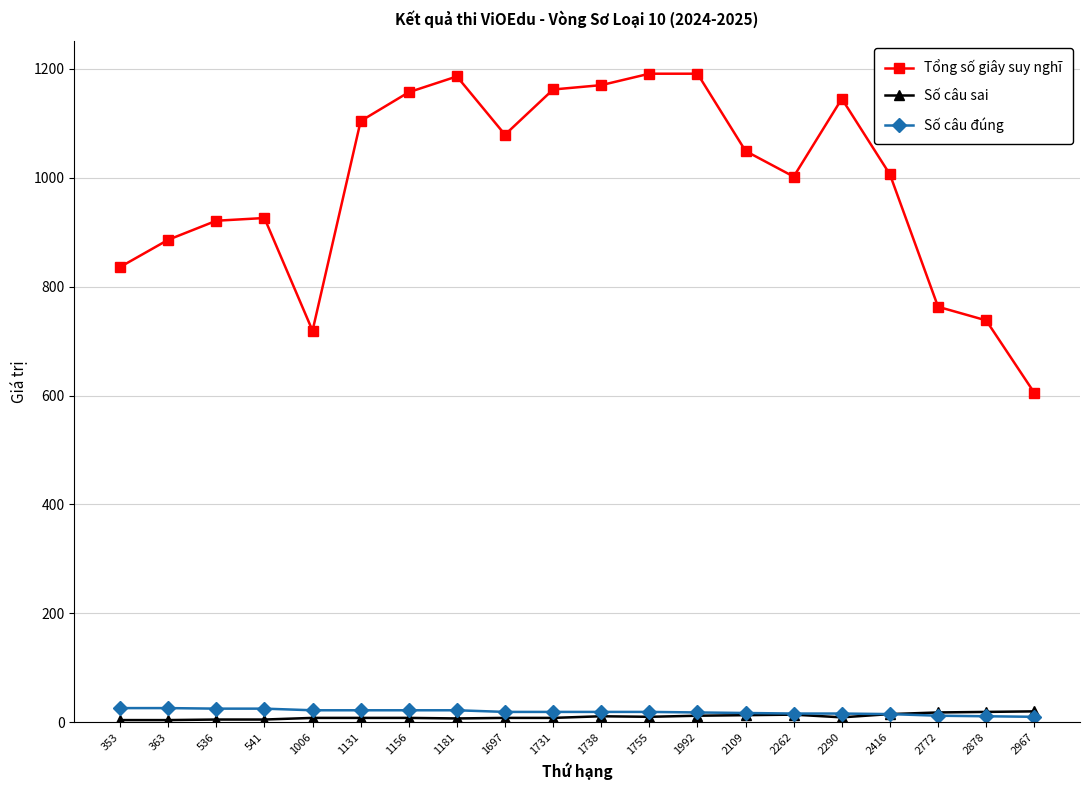

True or false: Số câu sai and Tổng số giây suy nghĩ intersect in this chart.

False